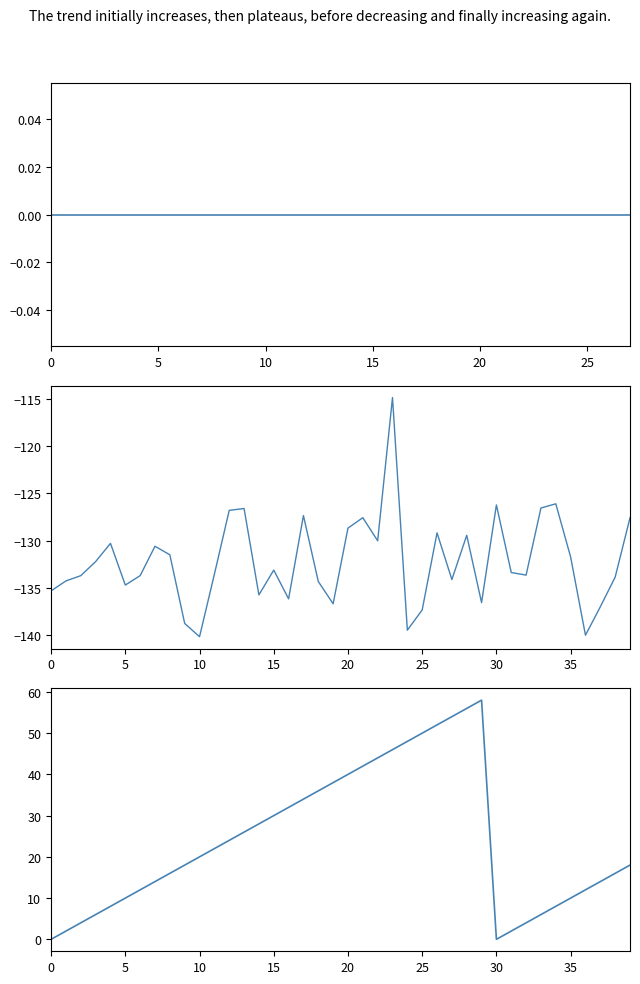

Does the chart display data point markers on the line(s)?

No